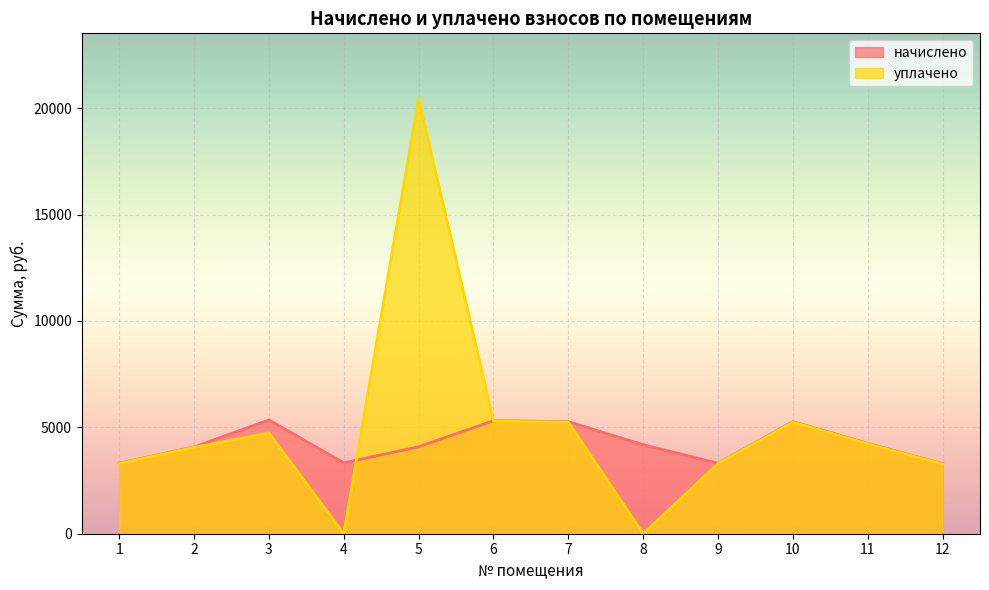

How many lines are shown in the chart?

2